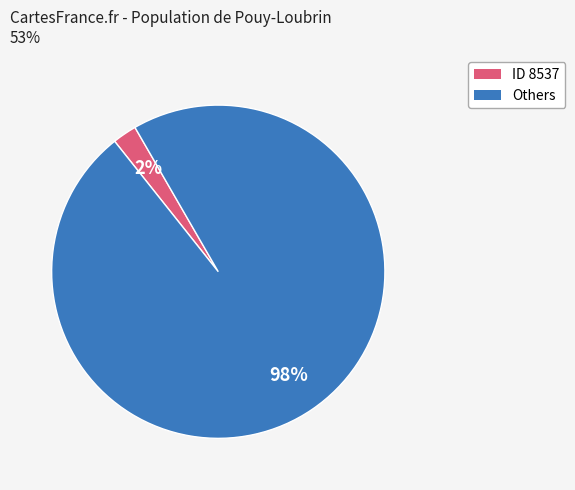

To the nearest percent, what is the average slice percentage?

50%